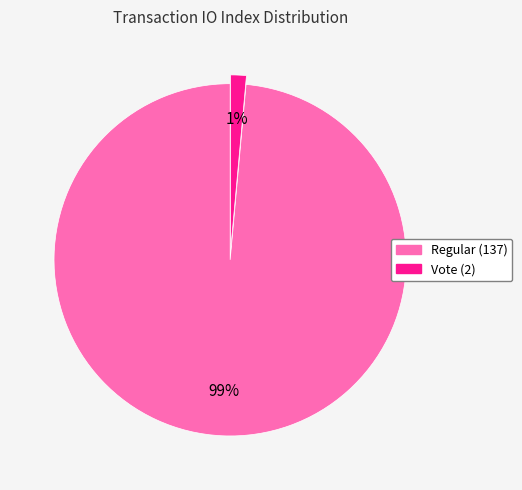

Count the number of slices in the pie.

2